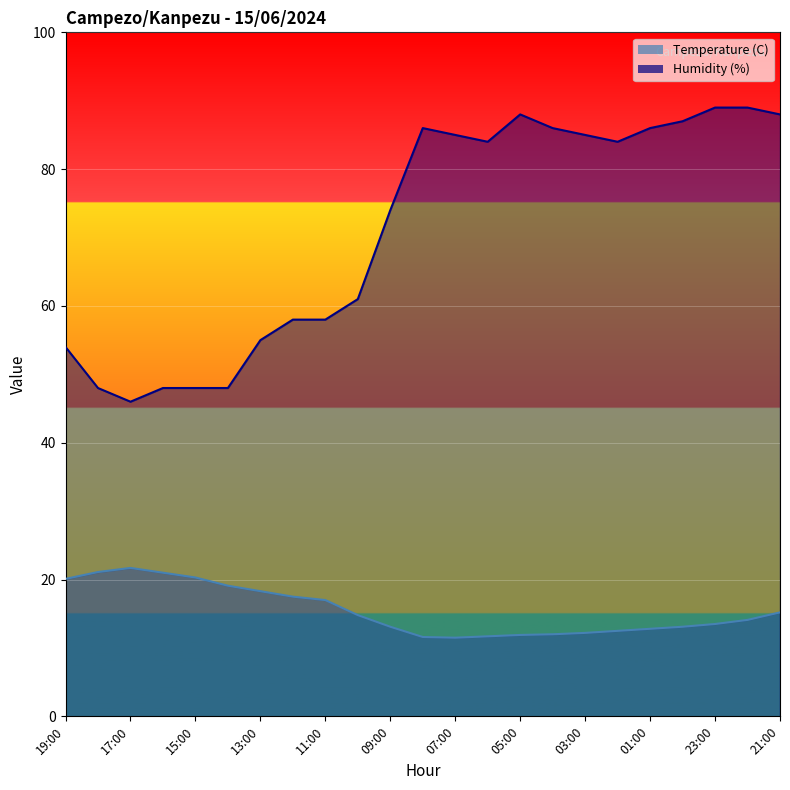

True or false: Temperature (C) has a value of 12.0 at 04:00.

True